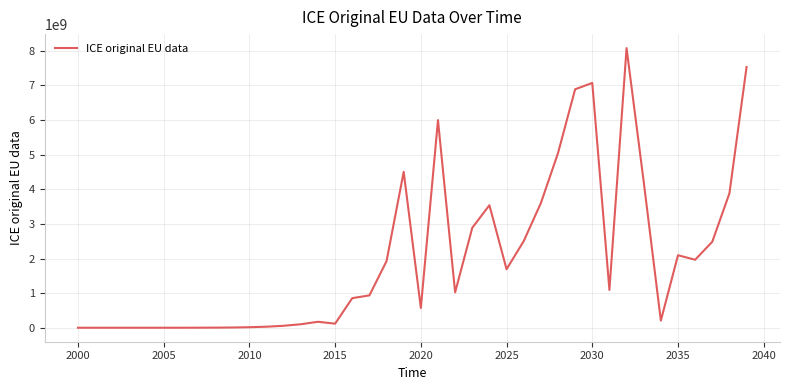

What is the maximum value shown in the chart?

8079091404.0